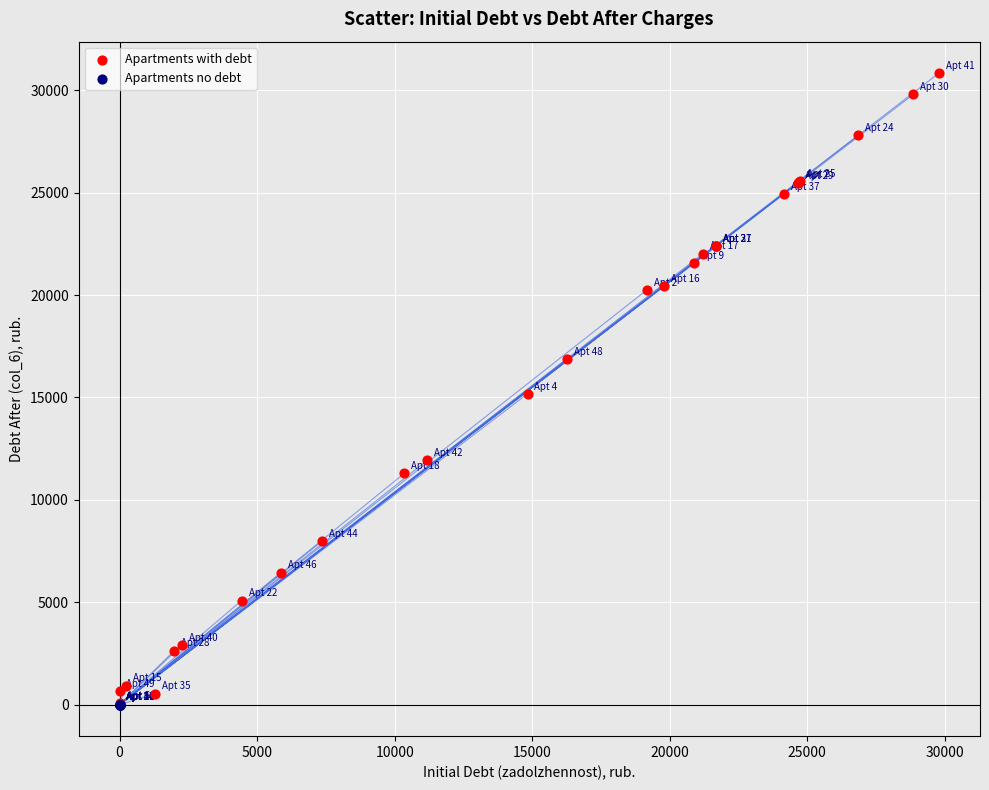

Which series contains the highest Y value?

Apartments with debt